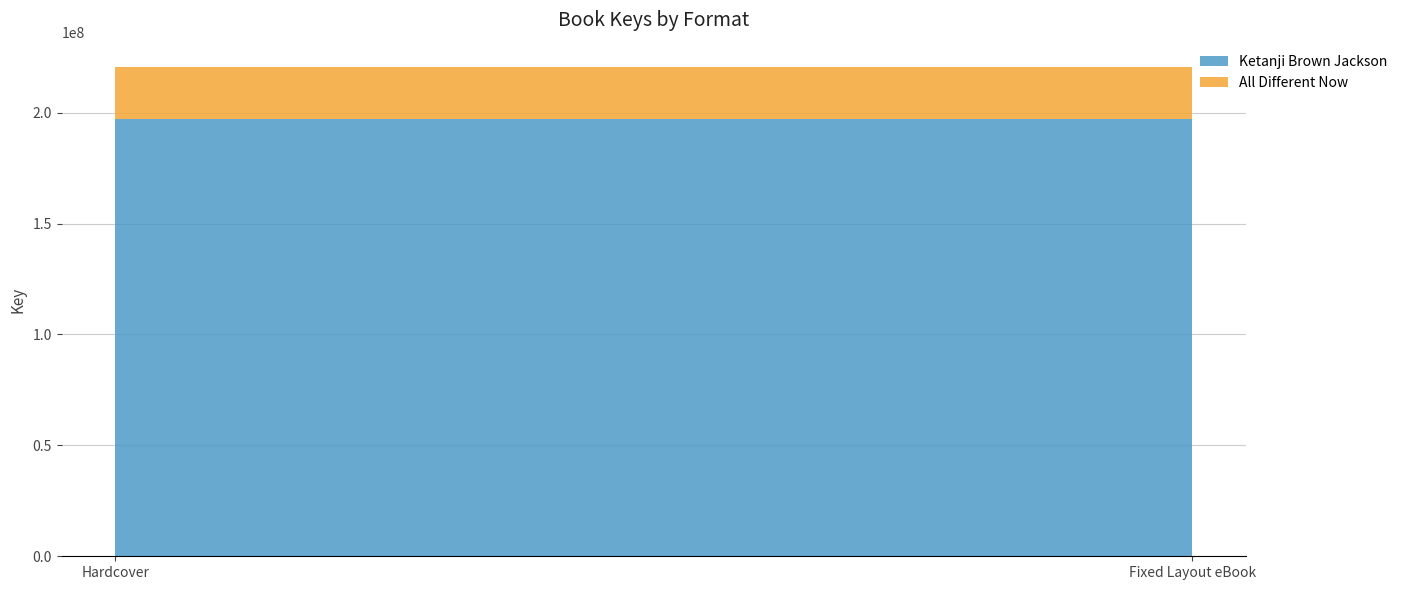

Reading left to right, extract all data points from this chart.

Ketanji Brown Jackson: 197340591	197340591
All Different Now: 23195470	23195470